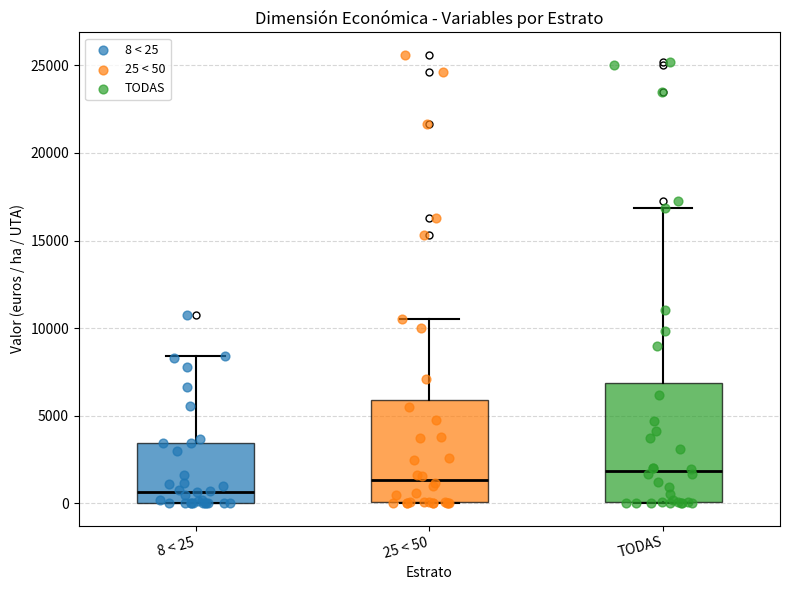

Reading left to right, transcribe this box plot: for each box, give where its median line is, the range the box spans, and where its two whiskers end, as read against the y-axis. The values are not printed on the chart, so give them approximately, as read against the axis.

8 < 25: median 500, box 0 to 3500, whiskers 0 to 8500
25 < 50: median 1500, box 0 to 6000, whiskers 0 to 10500
TODAS: median 2000, box 0 to 7000, whiskers 0 to 17000